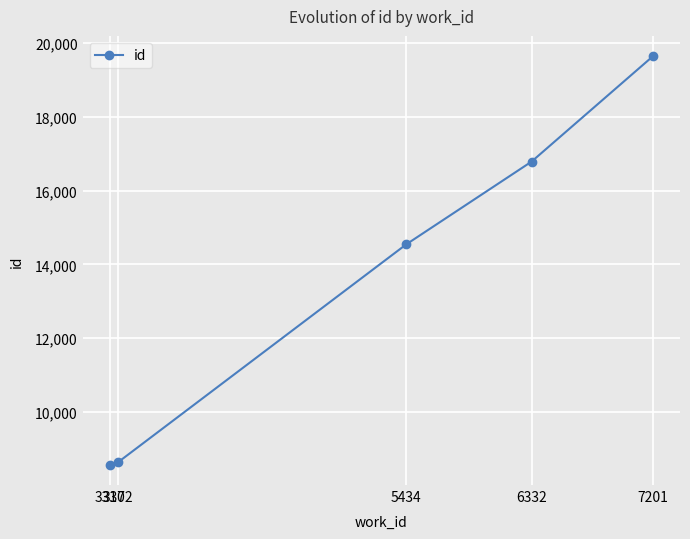

True or false: the data has more than 2 interior local peaks.

False